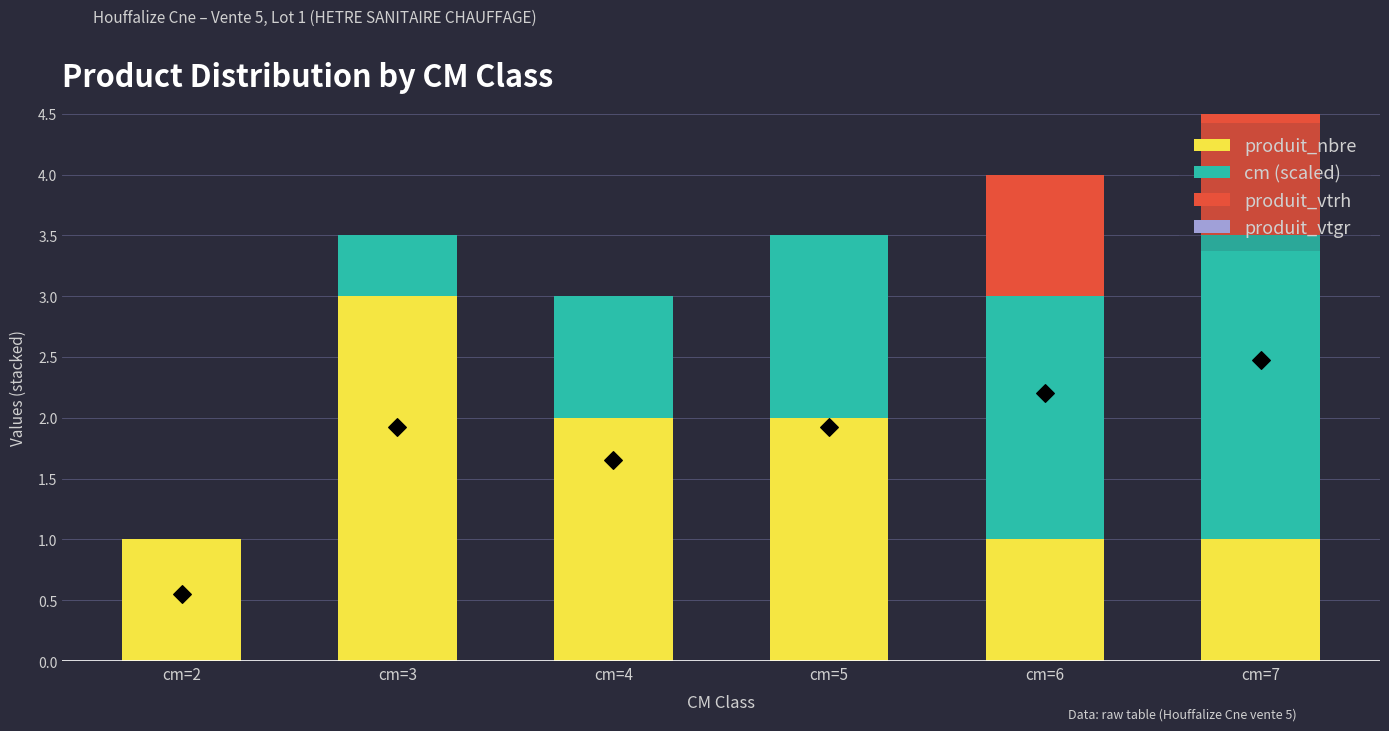

Which series has the widest spread of Y values?

cm (scaled)